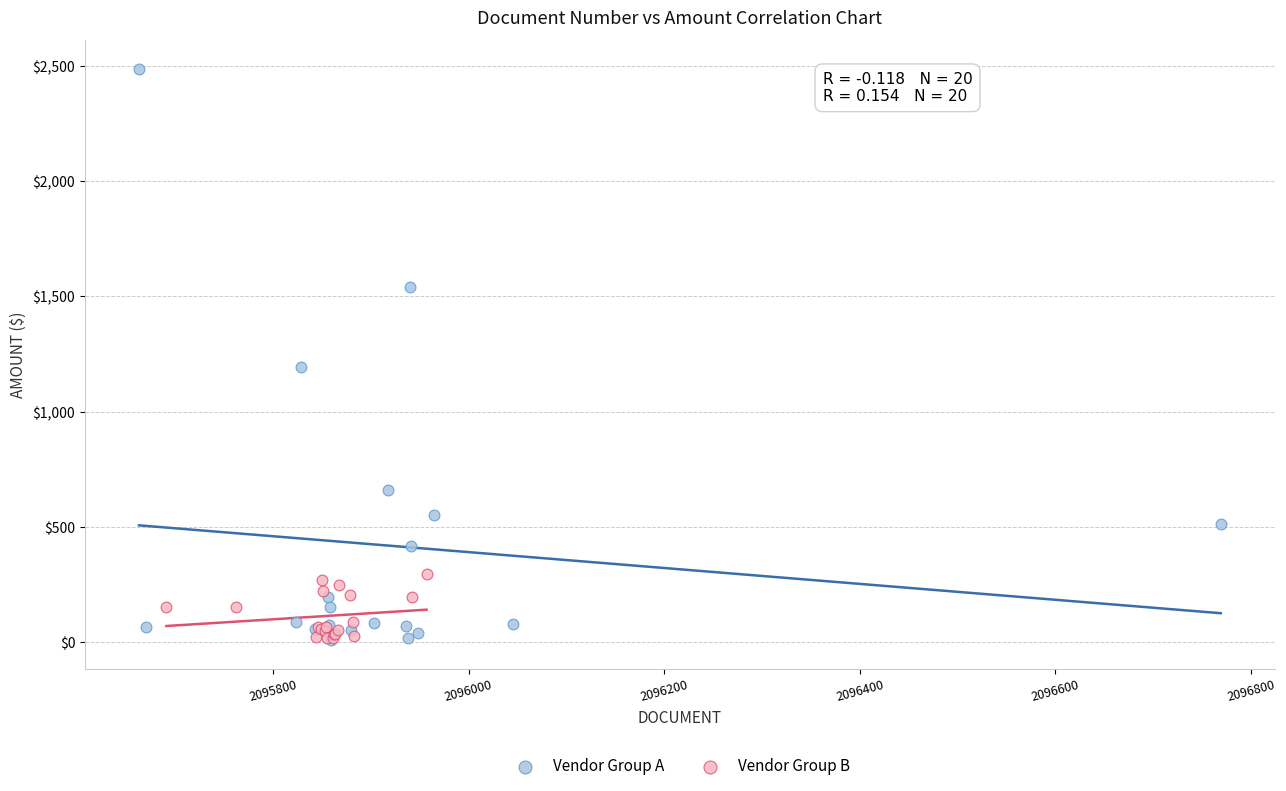

Which series has the widest spread of Y values?

Vendor Group A